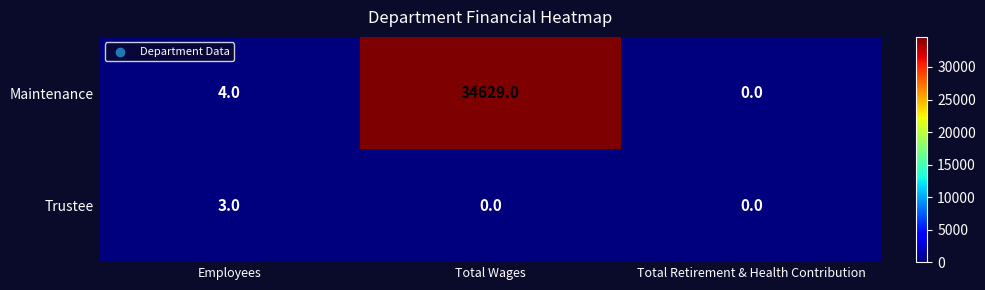

Which series has the largest range (max minus min)?

Maintenance